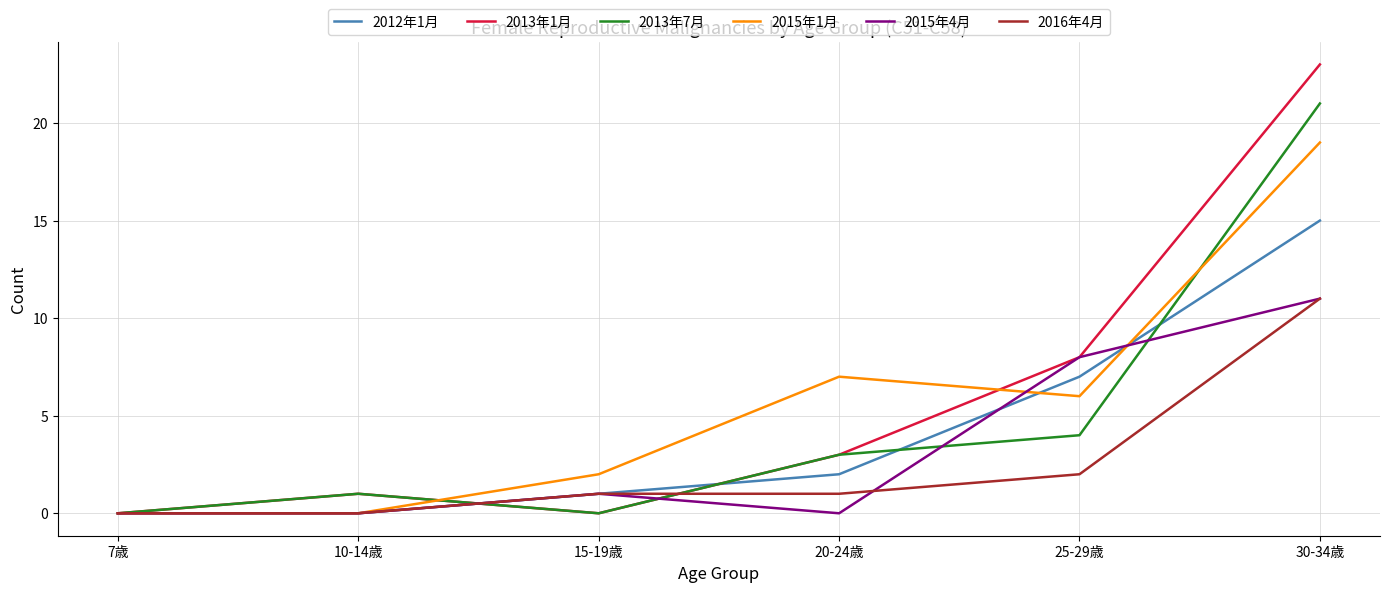

Reading left to right, extract all data points from this chart.

2012年1月: 0	0	1	2	7	15
2013年1月: 0	1	0	3	8	23
2013年7月: 0	1	0	3	4	21
2015年1月: 0	0	2	7	6	19
2015年4月: 0	0	1	0	8	11
2016年4月: 0	0	1	1	2	11